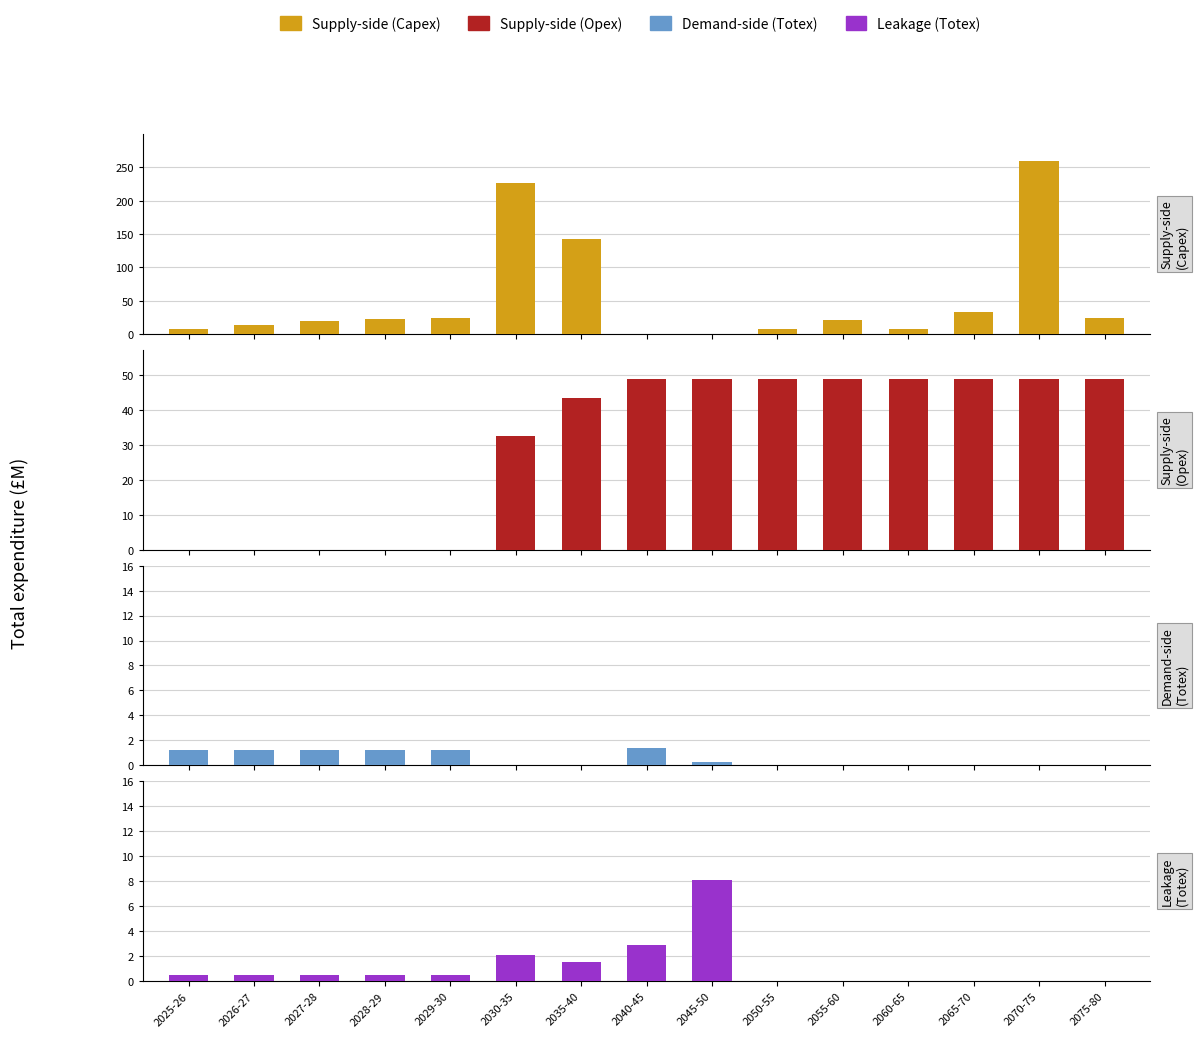

Reading left to right, transcribe all the data shown in this chart.

Supply-side (Capex): 7.5	13.0	19.4	22.0	23.3	225.7	142.4	0.0	0.0	7.1	21.3	7.6	33.5	259.8	24.0
Supply-side (Opex): 0.0	0.0	0.0	0.0	0.0	32.7	43.5	48.9	48.9	48.9	48.9	48.9	48.9	48.9	48.9
Demand-side (Totex): 1.2	1.2	1.2	1.2	1.2	0.0	0.0	1.4	0.3	0.0	0.0	0.0	0.0	0.0	0.0
Leakage (Totex): 0.5	0.5	0.5	0.5	0.5	2.1	1.5	2.9	8.1	0.0	0.0	0.0	0.0	0.0	0.0